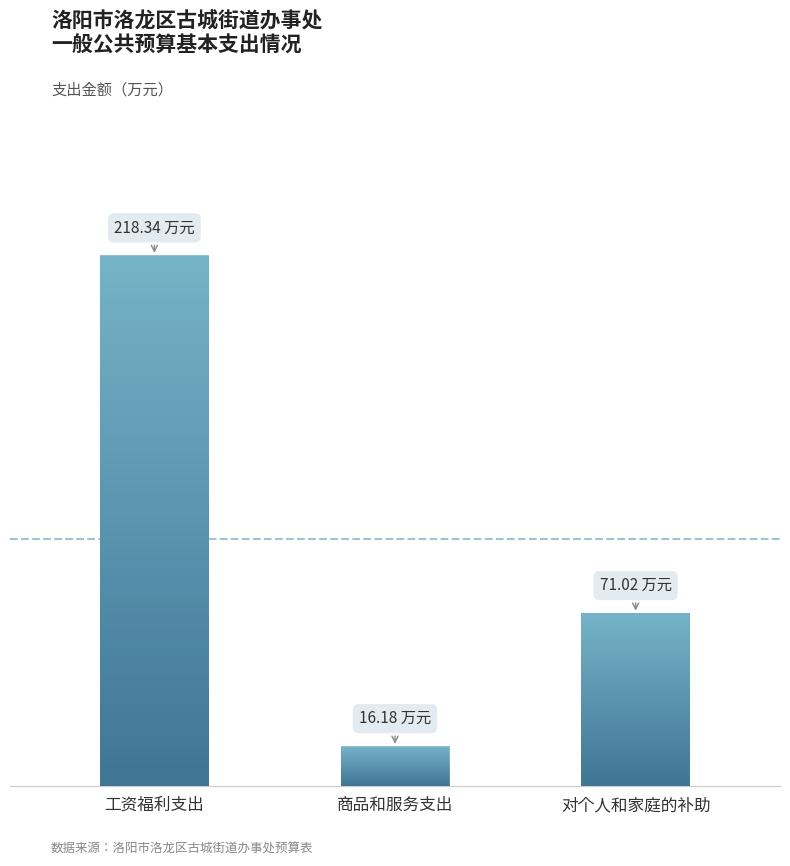

What position from the left is 对个人和家庭的补助?

3